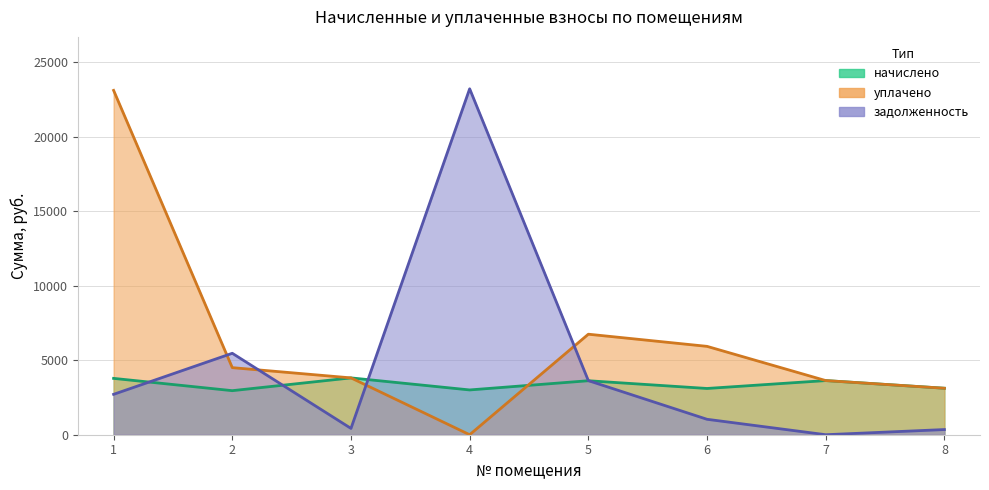

What is the difference between the задолженность values at 2 and 7?

5463.5